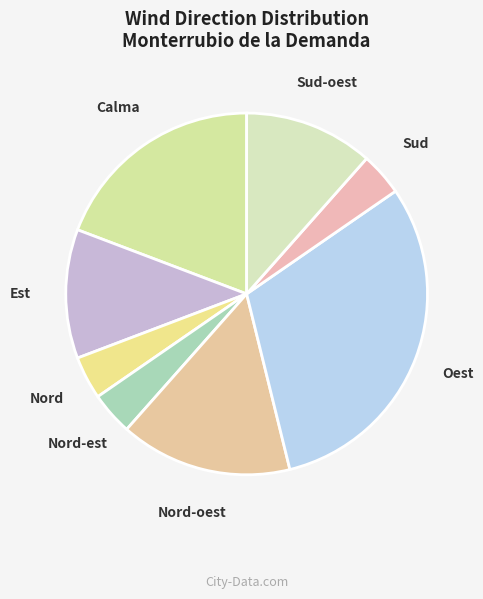

To the nearest percent, what is the difference between the largest and smallest slice percentages?

27%